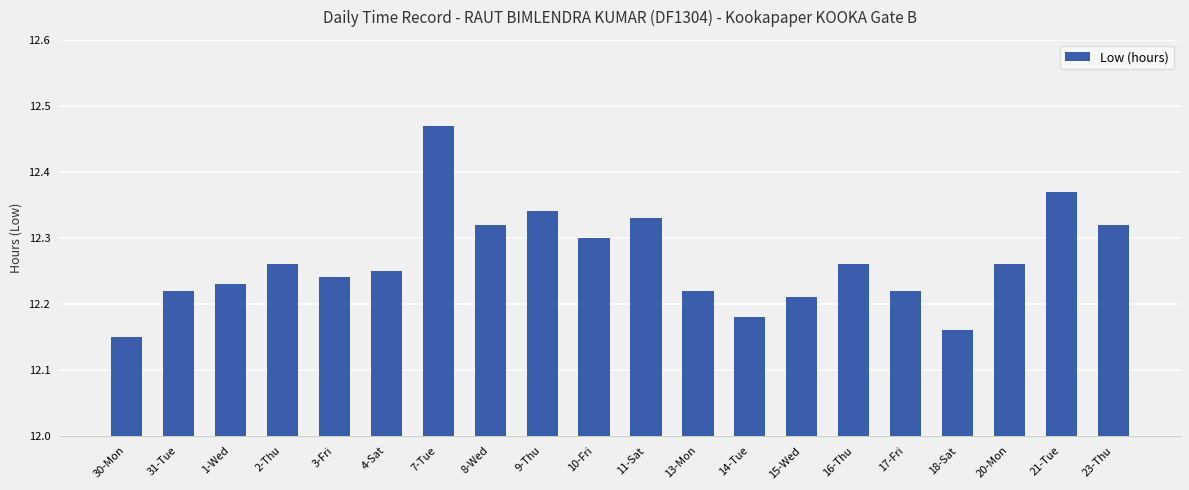

The value at 11-Sat is 12.3. True or false?

True